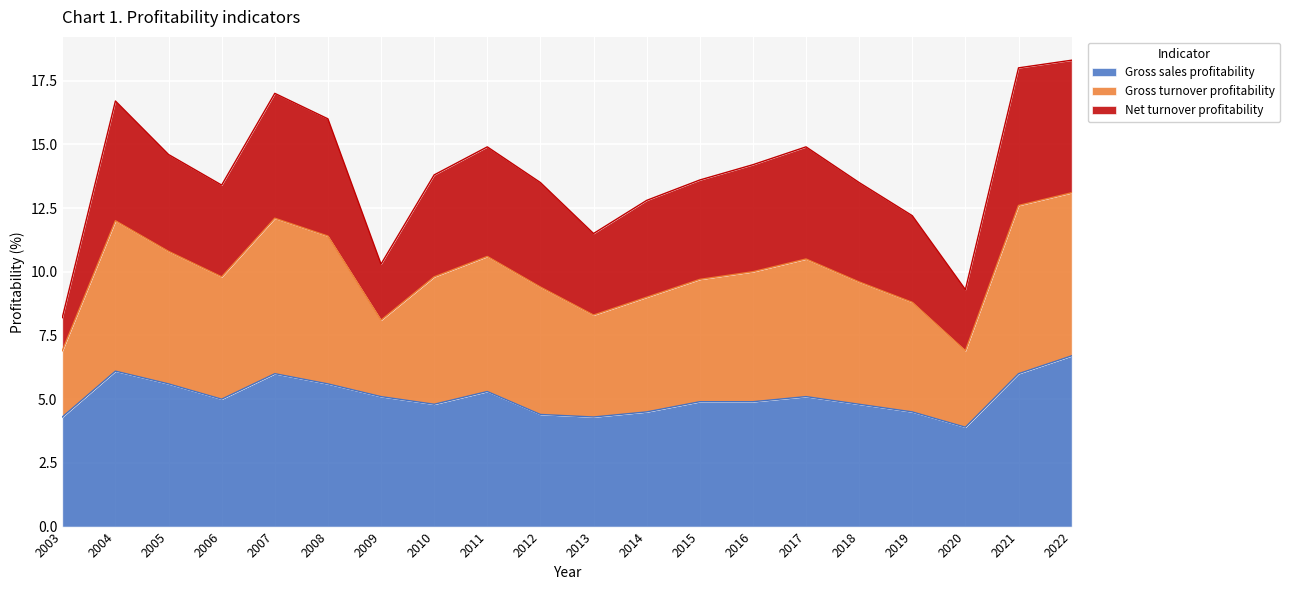

What is the total value across all series at 2019?

12.2